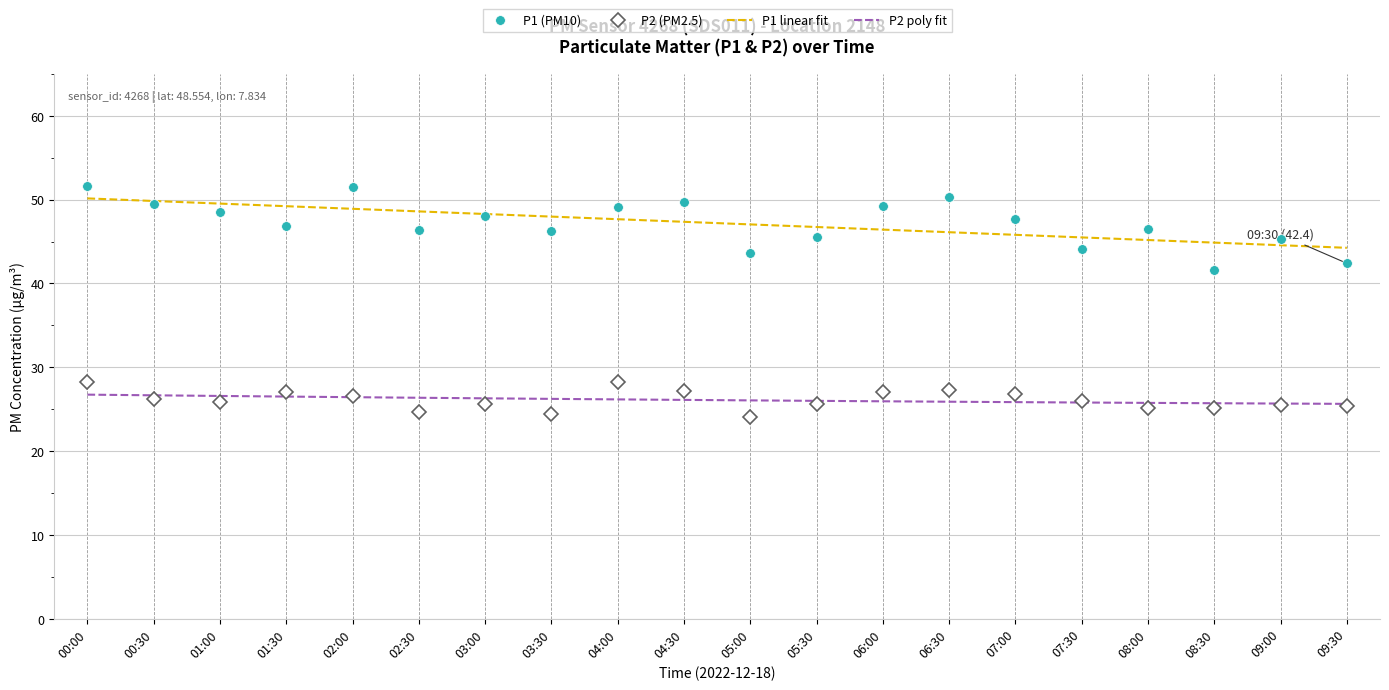

Rank the series by their maximum value, from highest to lowest.

P1 (PM10), P1 linear fit, P2 (PM2.5), P2 poly fit